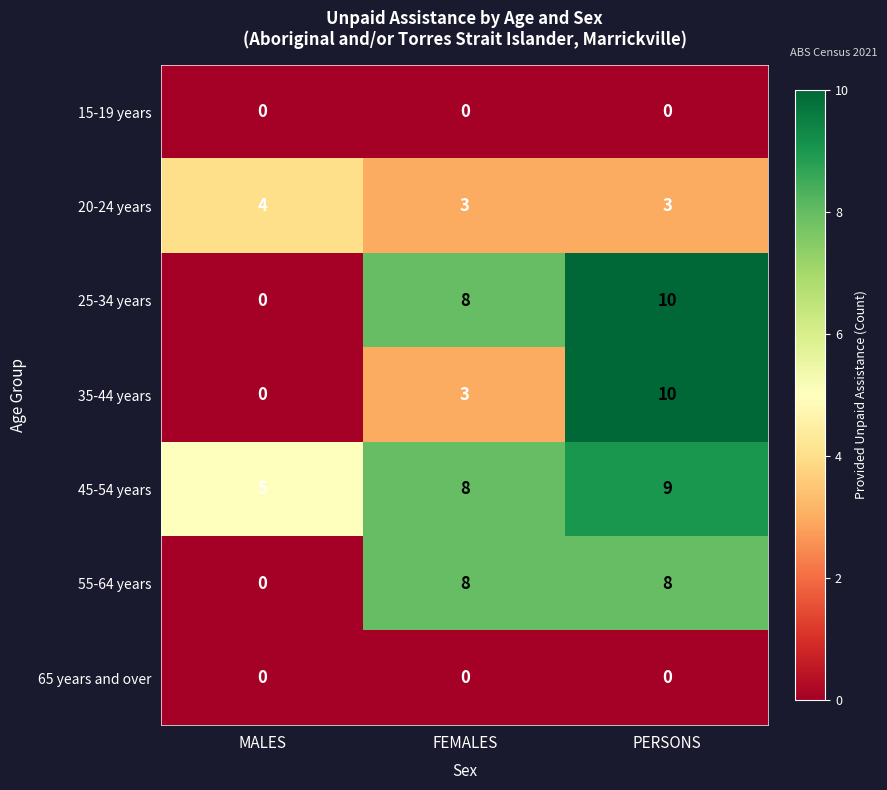

What is the sum of the 55-64 years values at MALES and PERSONS?

8